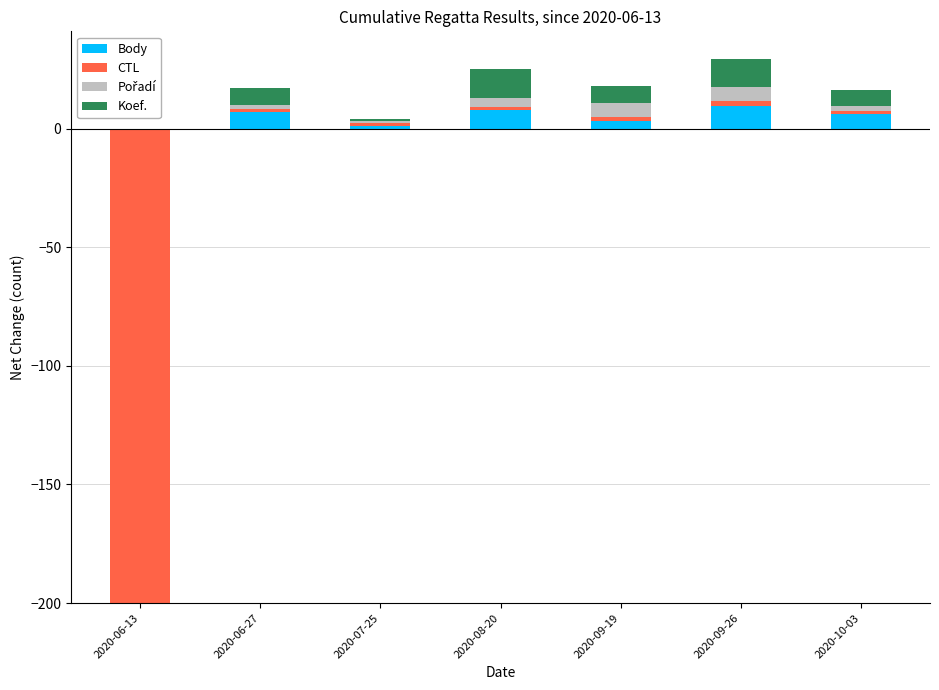

Count the Pořadí values in the range 1 to 6.

6